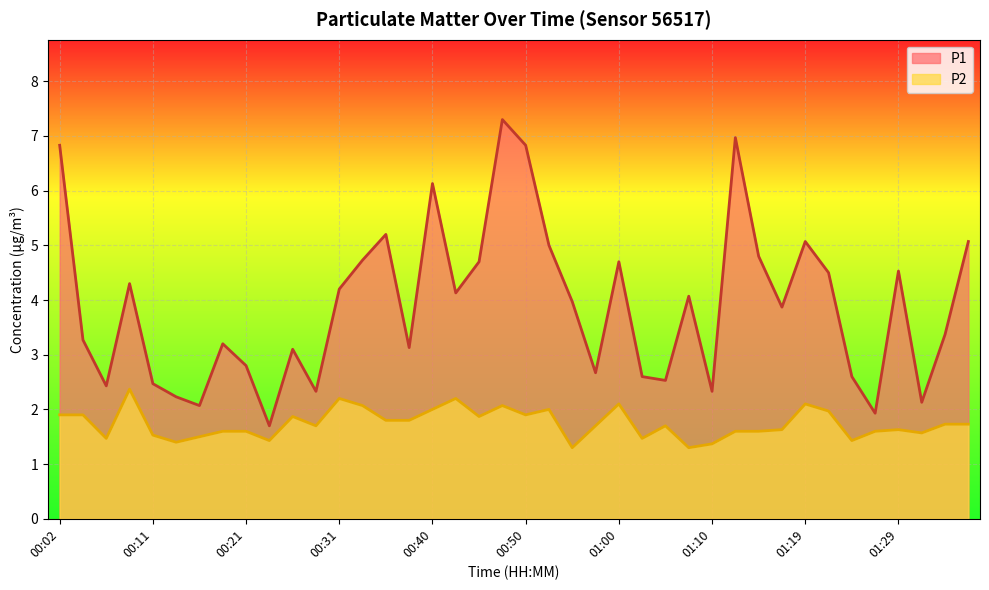

How many categories are shown in the chart?

40